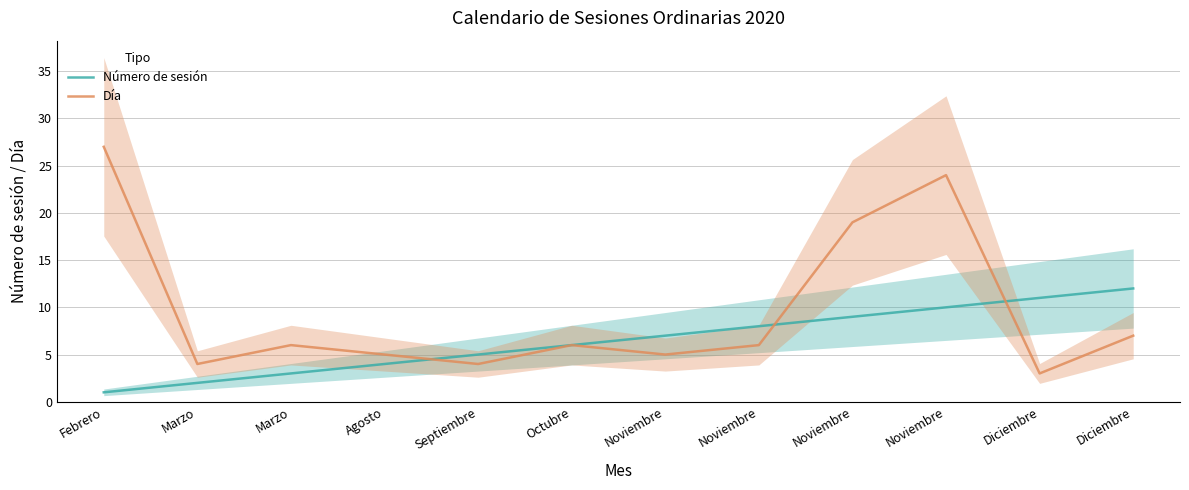

Is the value of Día at Marzo greater than the value of Número de sesión at Agosto?

No